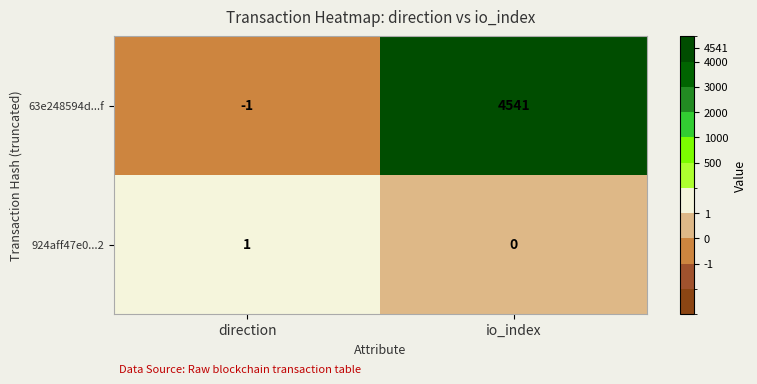

List the series in order of their overall mean, highest first.

63e248594d...f, 924aff47e0...2